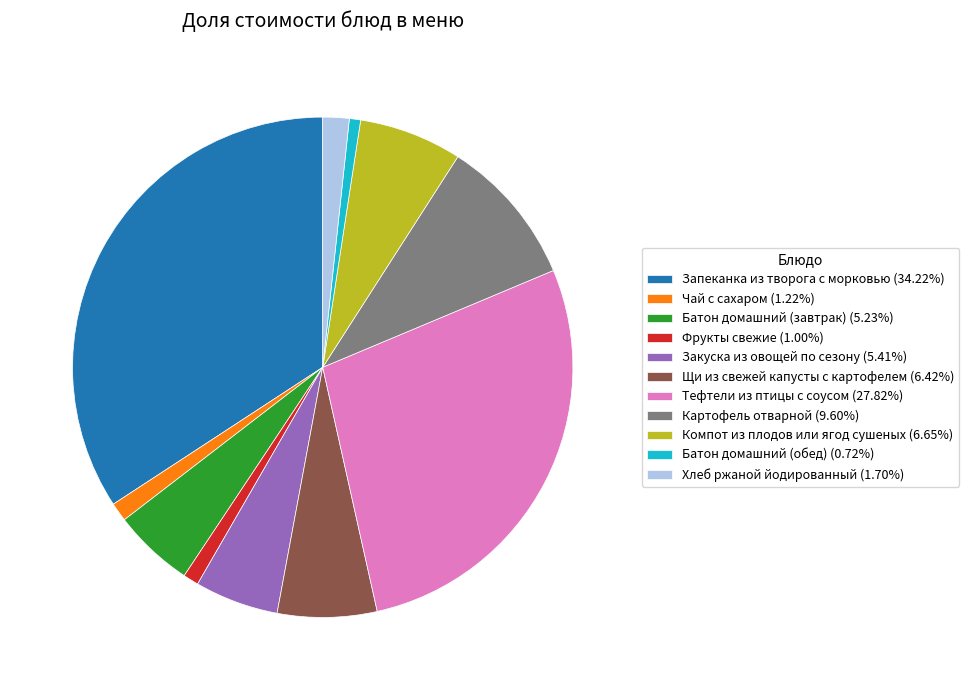

What is the ratio of the value at Хлеб ржаной йодированный (1.70%) to the value at Чай с сахаром (1.22%)?

1.4